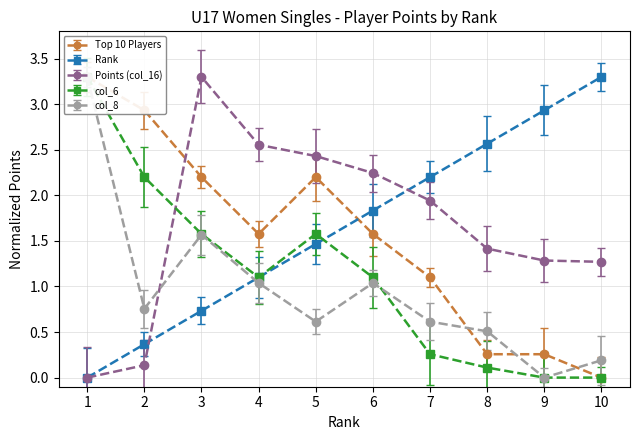

How many intersections are there between Points (col_16) and Top 10 Players?

1